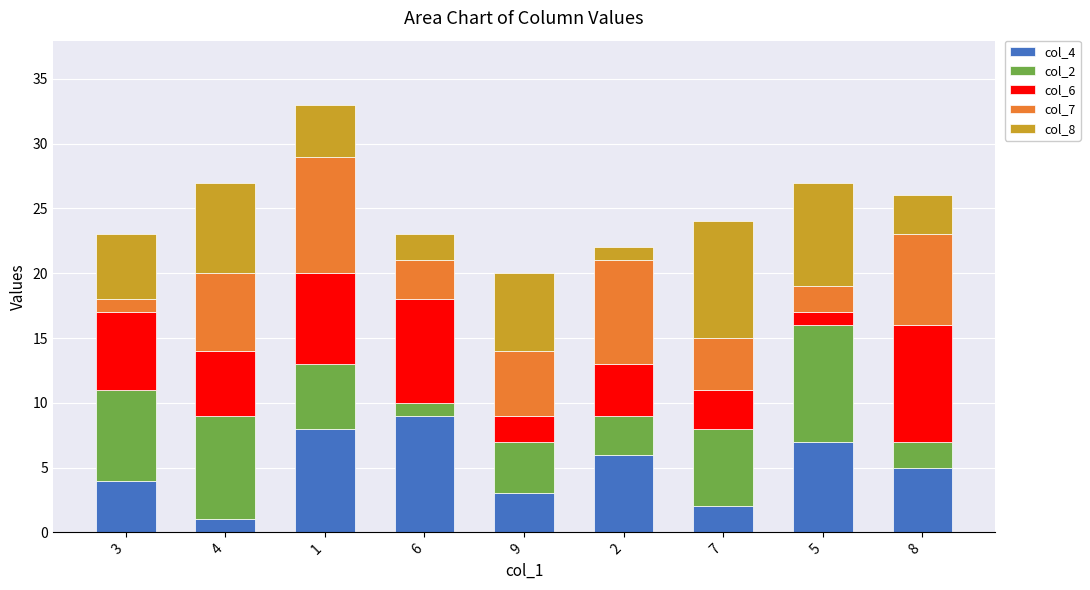

The value of col_4 at 1 is 11. True or false?

False